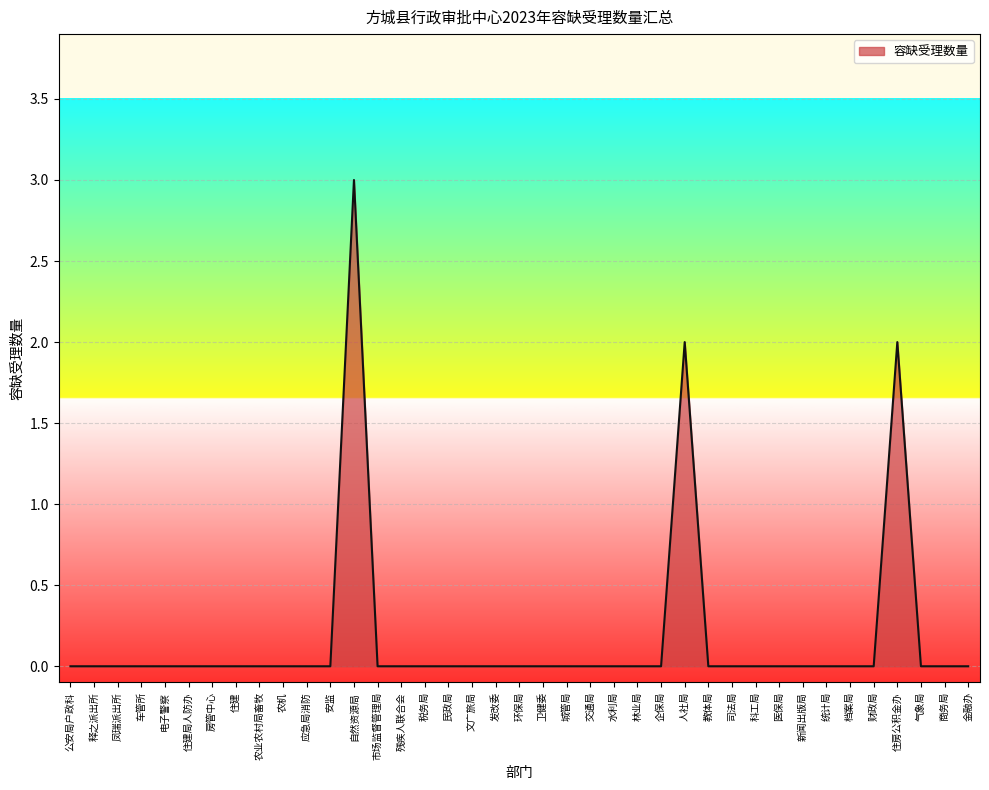

What is the difference between the maximum and minimum values?

3